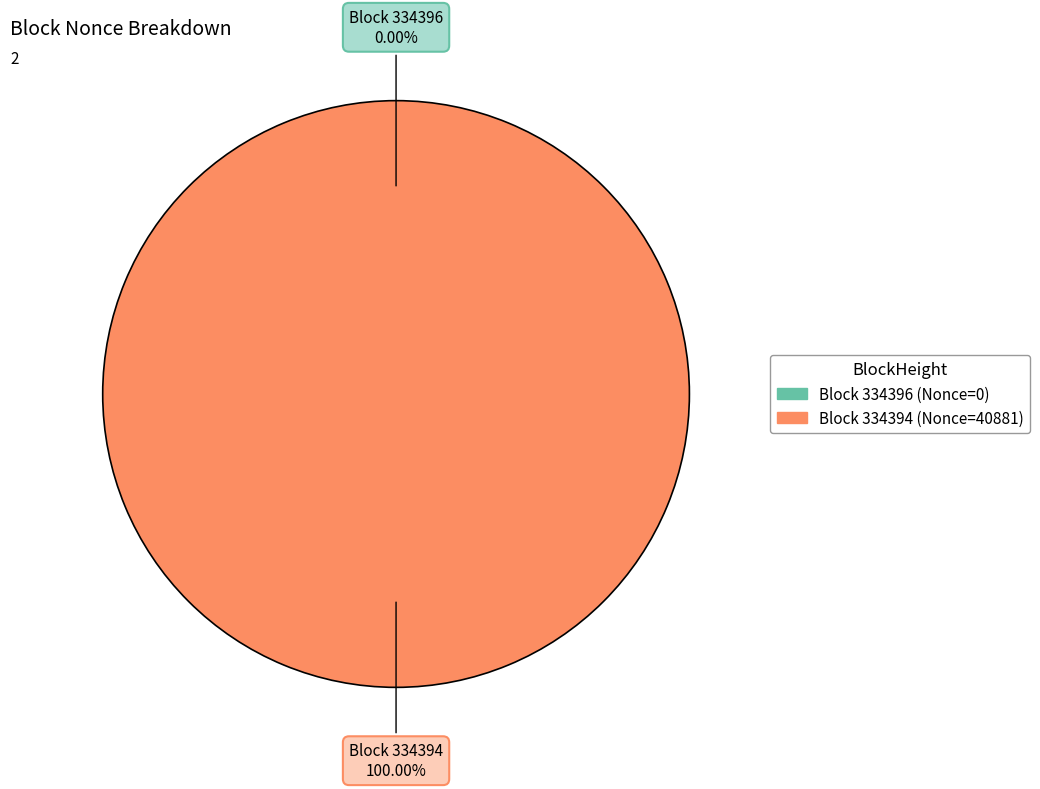

Is there a majority slice in this chart?

Yes